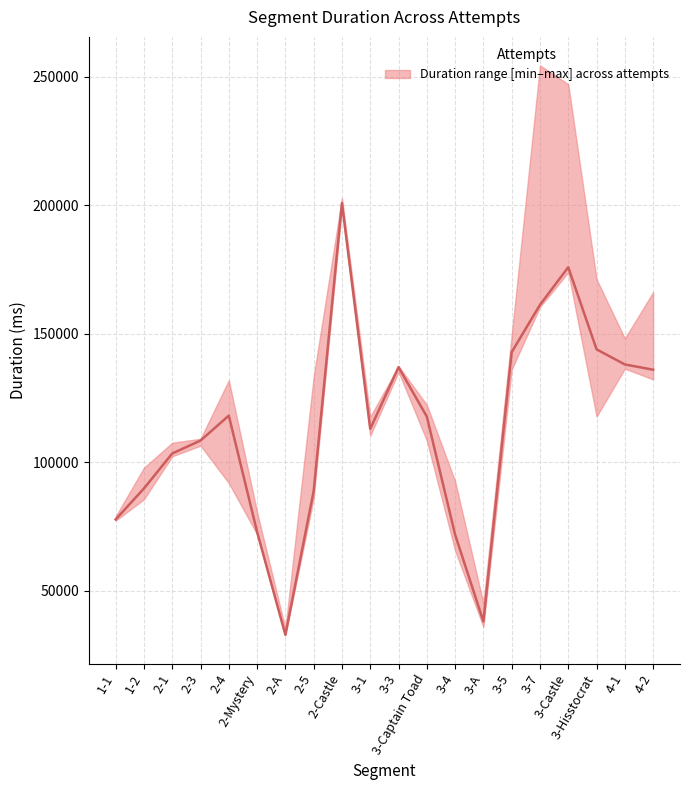

What is the sum of all Attempt #6's Duration (ms) values?

2481205